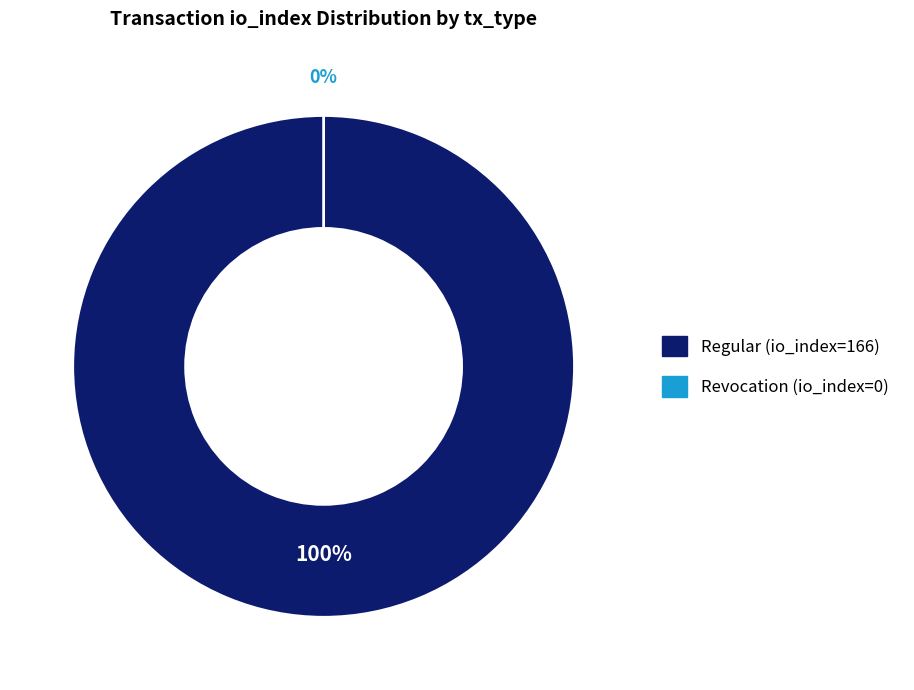

Between Regular (io_index=166) and Revocation (io_index=0), which is larger?

Regular (io_index=166)